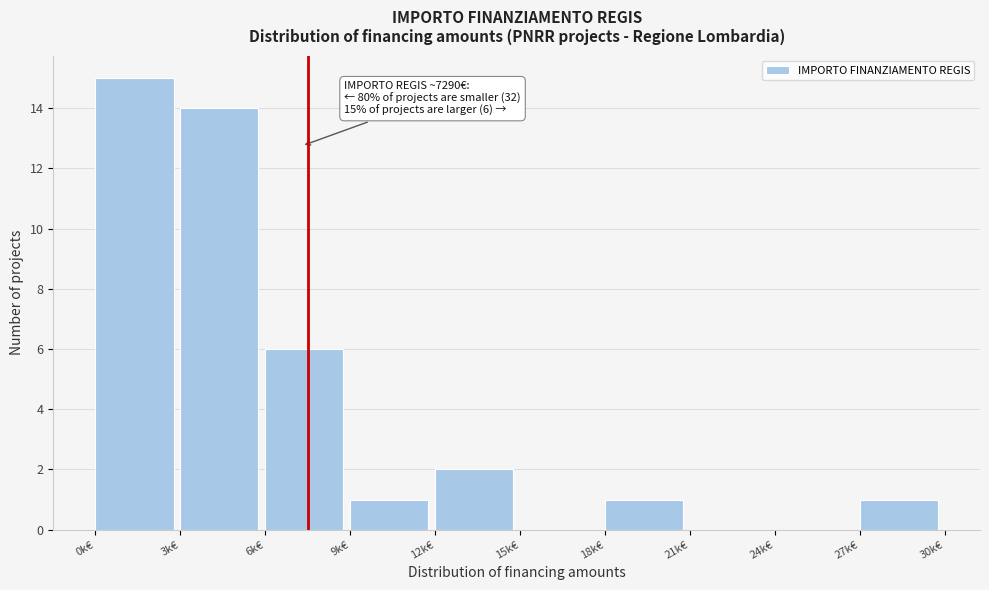

Reading left to right, transcribe all the data shown in this chart.

0k€=15	3k€=14	6k€=6	9k€=1	12k€=2	15k€=0	18k€=1	21k€=0	24k€=0	27k€=1